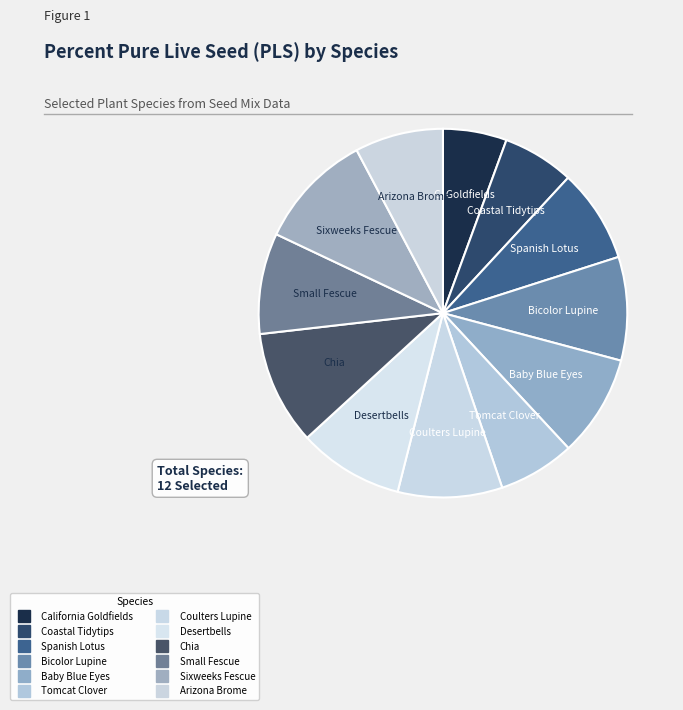

To the nearest percent, what is the difference between the California Goldfields and Desertbells slice percentages?

4%